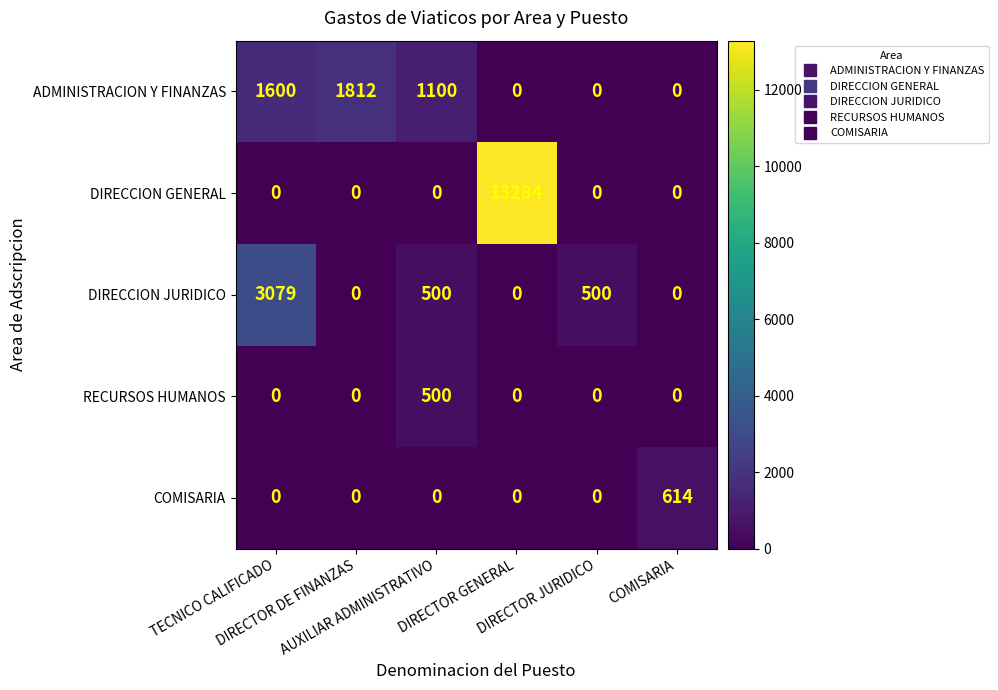

What is the average value of the DIRECCION GENERAL series?

2214